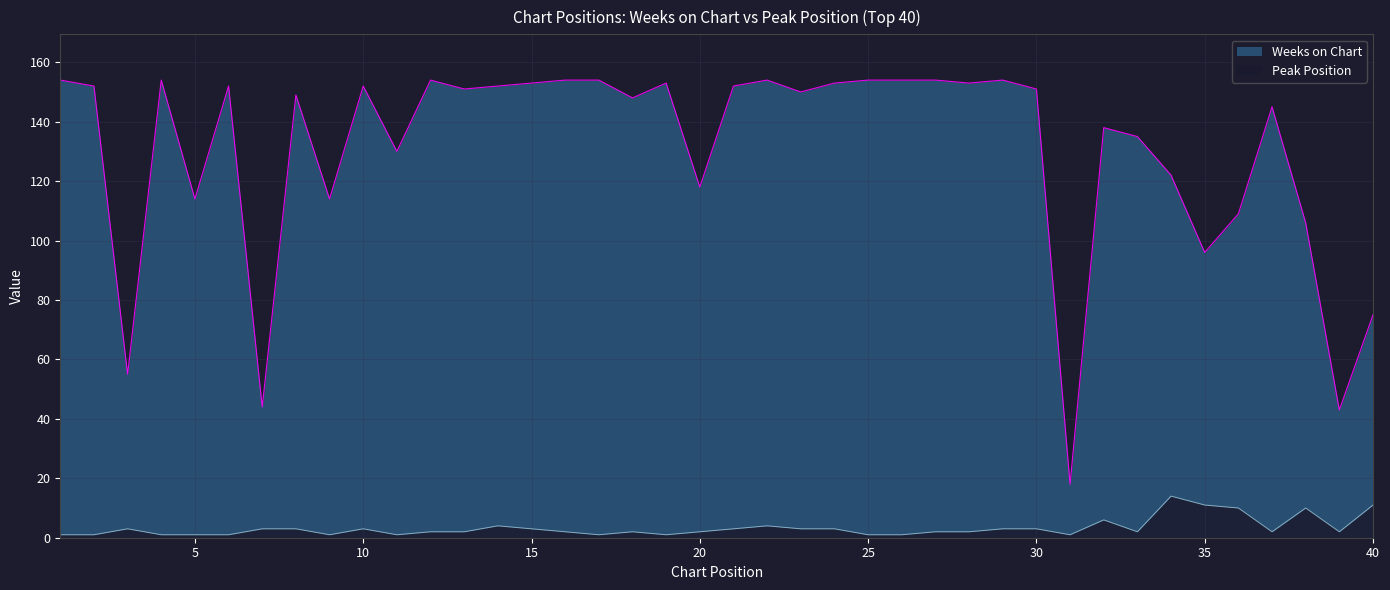

What is the difference between the second highest and minimum values in the Peak Position series?

10